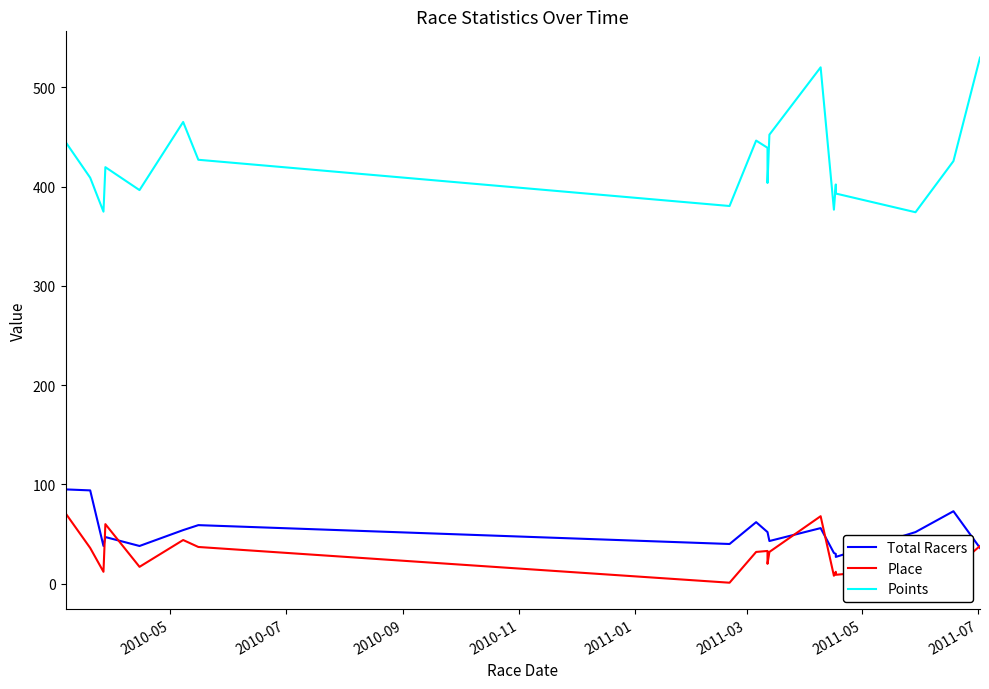

True or false: Total Racers has more than 1 interior local peaks.

True